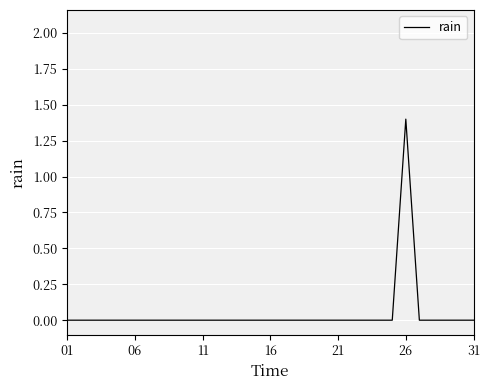

Reading left to right, what are all the values shown in this chart?

0.0	0.0	0.0	0.0	0.0	0.0	0.0	0.0	0.0	0.0	0.0	0.0	0.0	0.0	0.0	0.0	0.0	0.0	0.0	0.0	0.0	0.0	0.0	0.0	0.0	1.4	0.0	0.0	0.0	0.0	0.0